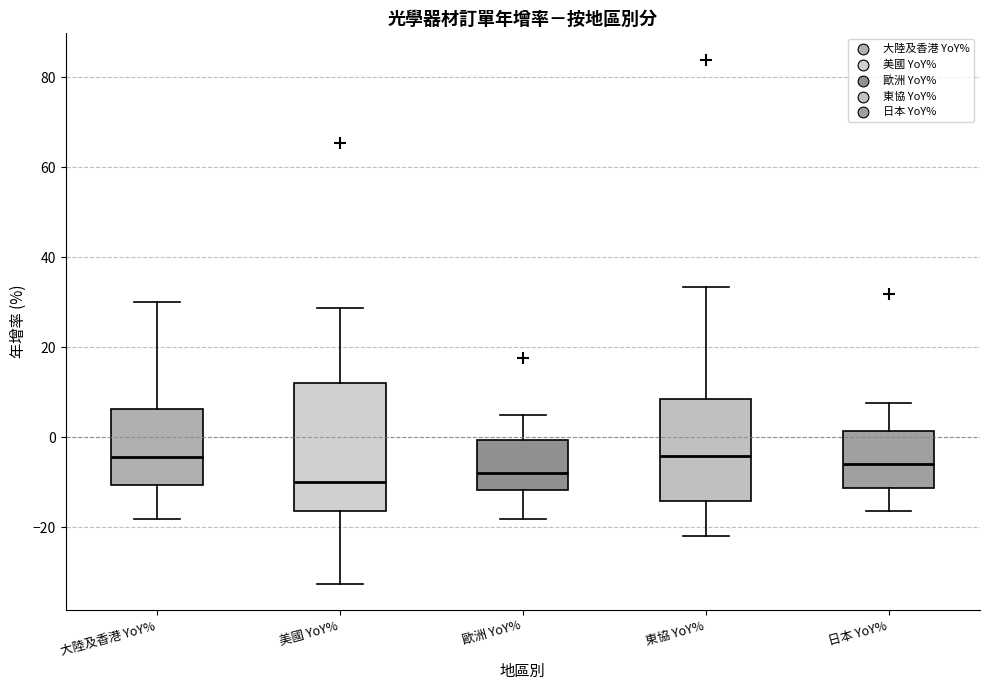

Reading left to right, transcribe this box plot: for each box, give where its median line is, the range the box spans, and where its two whiskers end, as read against the y-axis. The values are not printed on the chart, so give them approximately, as read against the axis.

大陸及香港 YoY%: median -4, box -10 to 6, whiskers -18 to 30
美國 YoY%: median -10, box -16 to 12, whiskers -32 to 28
歐洲 YoY%: median -8, box -12 to 0, whiskers -18 to 4
東協 YoY%: median -4, box -14 to 8, whiskers -22 to 34
日本 YoY%: median -6, box -12 to 2, whiskers -16 to 8